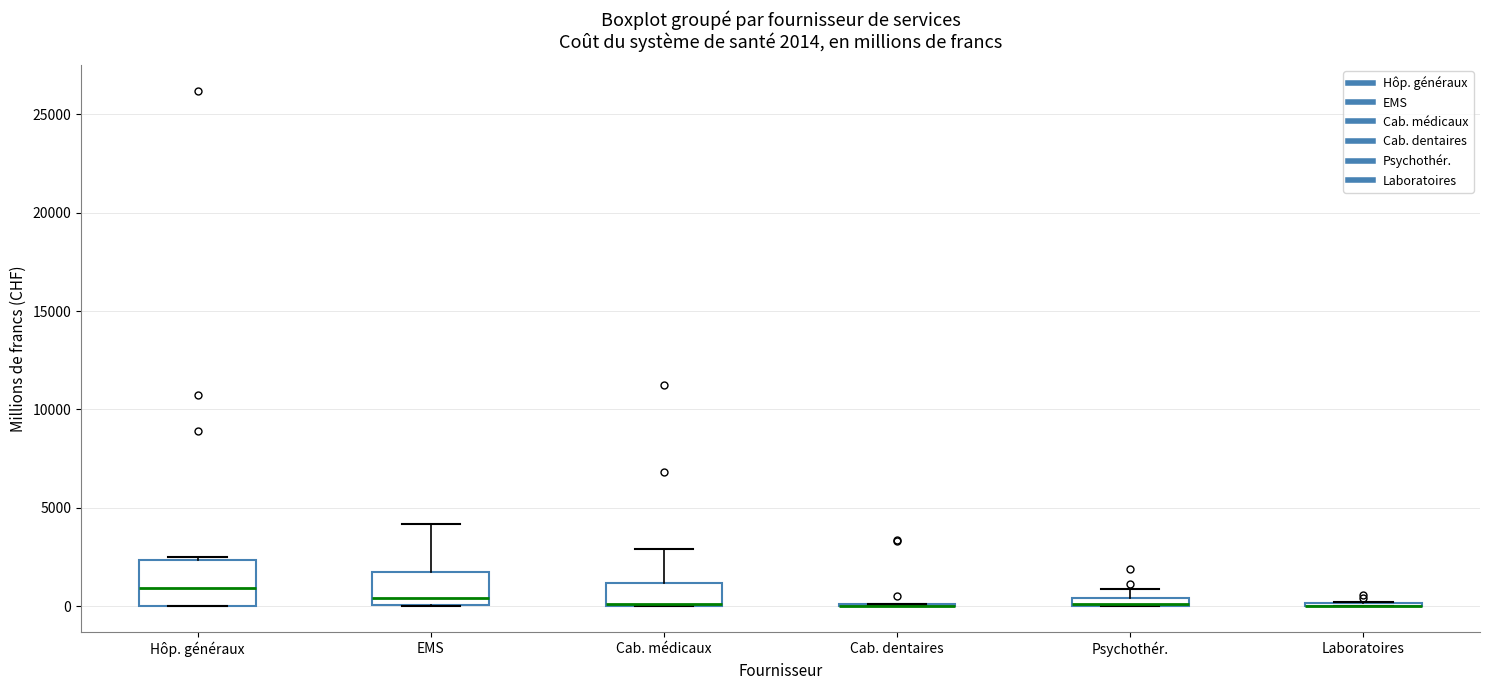

Comparing the boxes themselves (not the whiskers), which one is the tallest?

Hôp. généraux